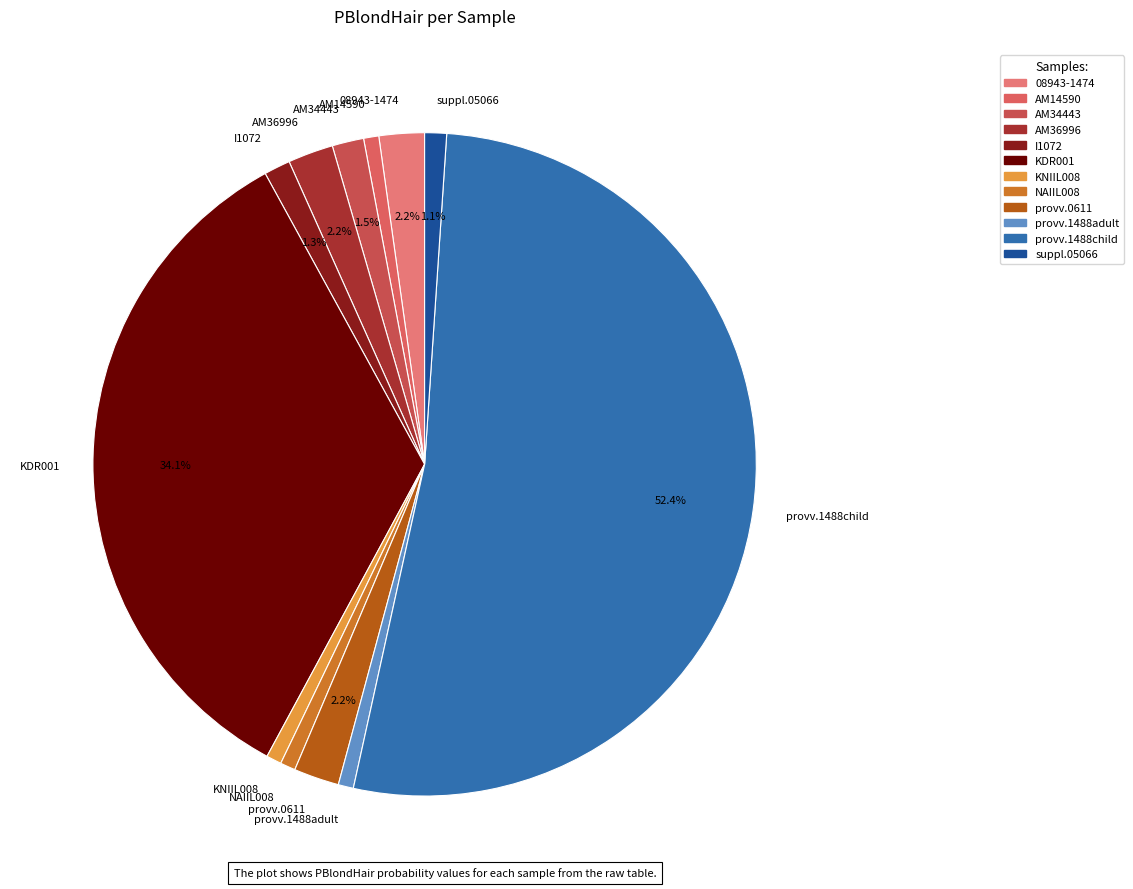

The NAIIL008 slice represents 1% of the pie. True or false?

True